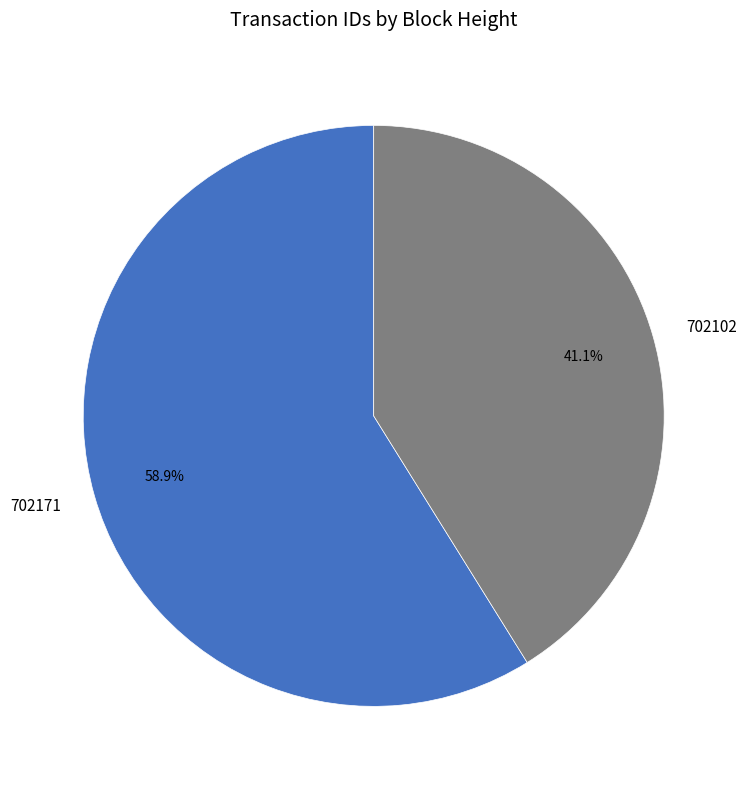

To the nearest percent, what is the difference between the 702171 and 702102 slice percentages?

18%